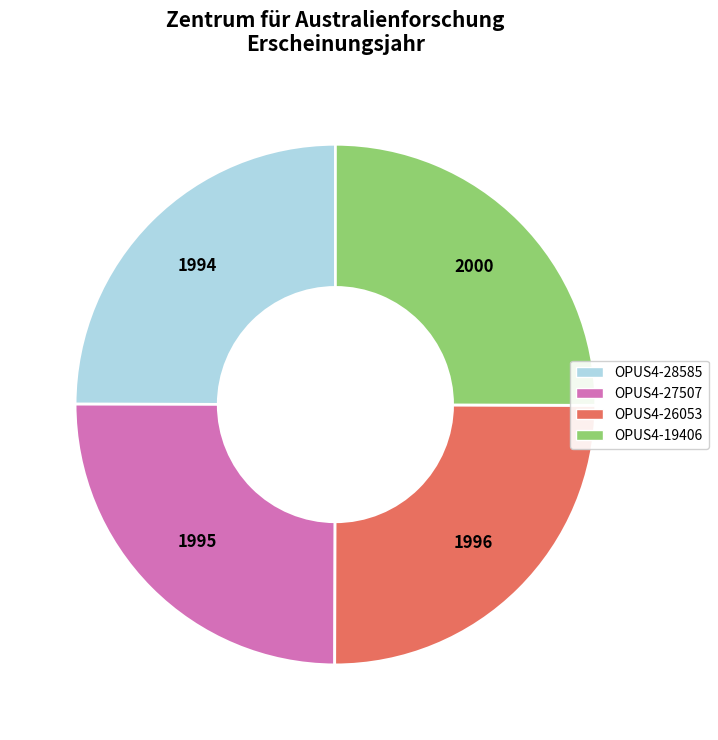

Does OPUS4-19406 account for over 50% of the chart?

No